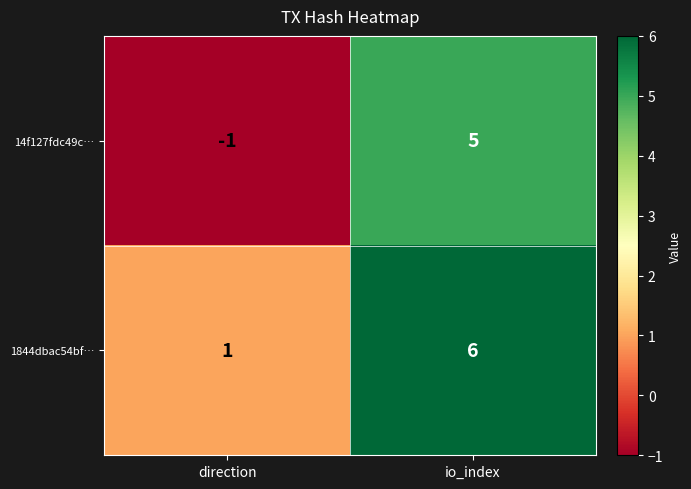

Which series has the largest total across all categories?

1844dbac54bf…